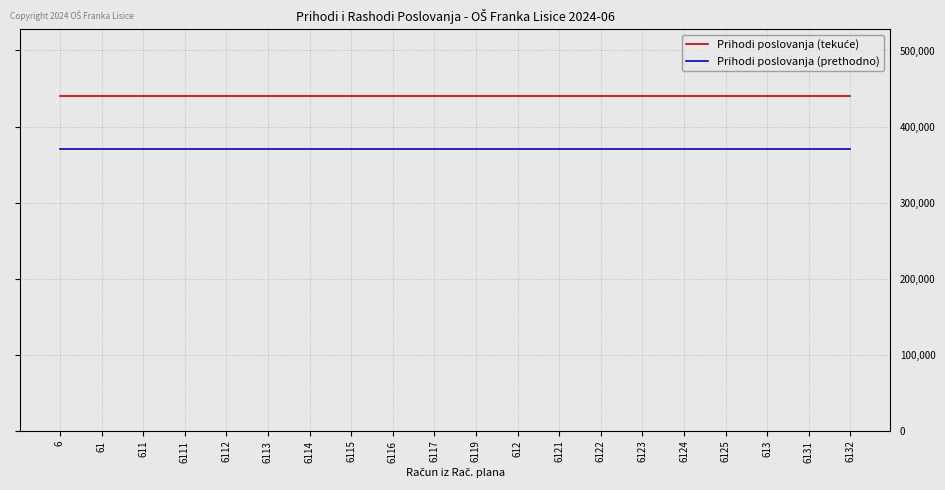

The value of Prihodi poslovanja (prethodno) at 6122 is 641334.6. True or false?

False